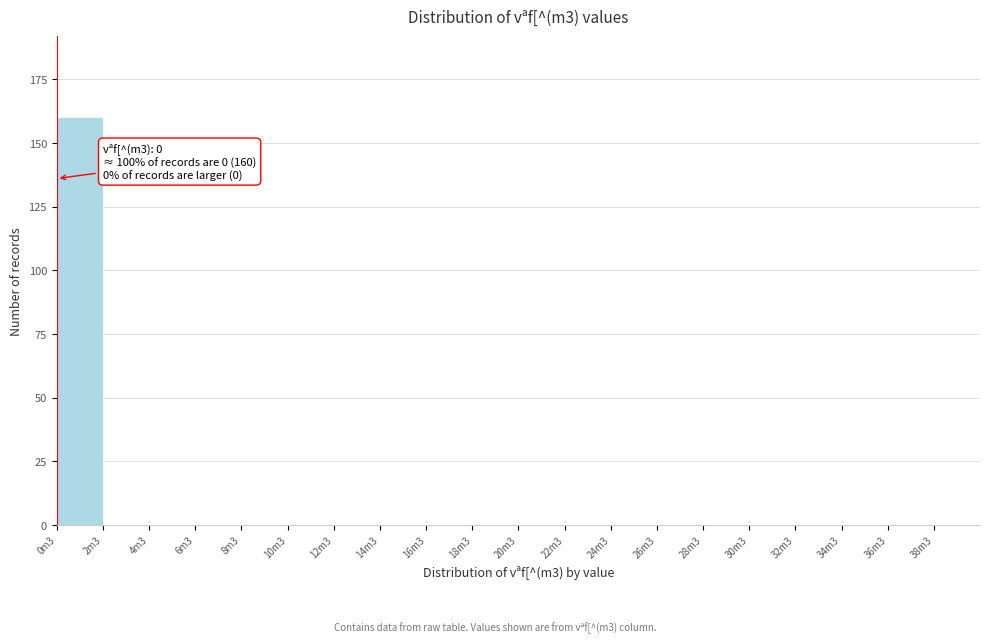

Reading left to right, transcribe all the data shown in this chart.

0m3=160	2m3=0	4m3=0	6m3=0	8m3=0	10m3=0	12m3=0	14m3=0	16m3=0	18m3=0	20m3=0	22m3=0	24m3=0	26m3=0	28m3=0	30m3=0	32m3=0	34m3=0	36m3=0	38m3=0